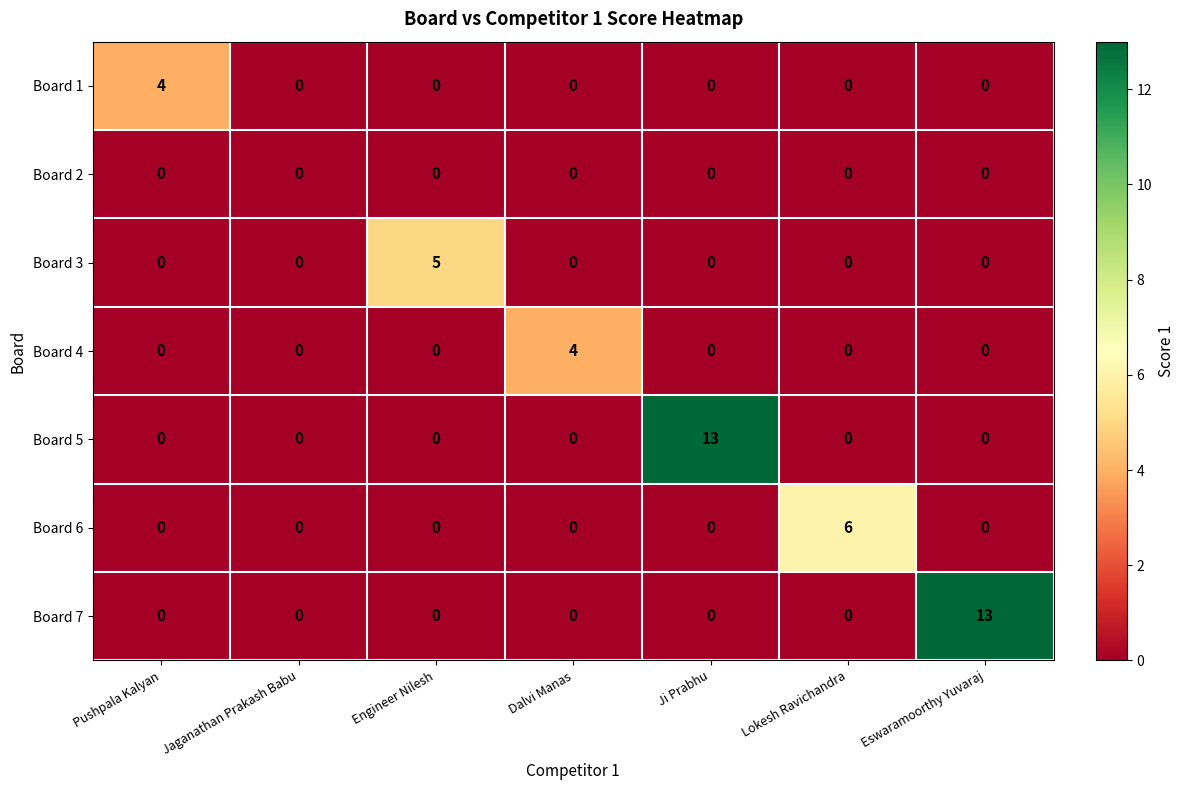

What is the difference between the highest and lowest values at Engineer Nilesh?

5